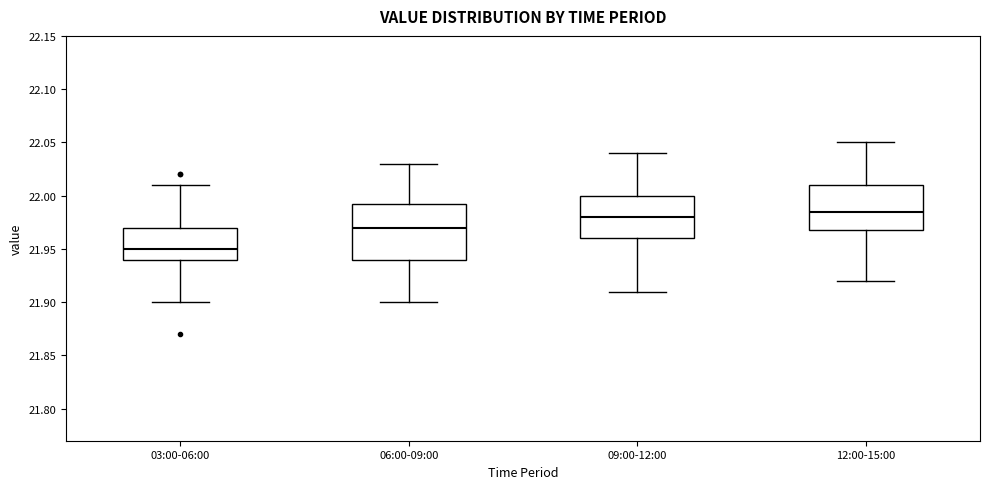

Where does the median line of the box for 06:00-09:00 sit on the y-axis? The values are not printed on the chart, so give them approximately, as read against the axis.

21.970